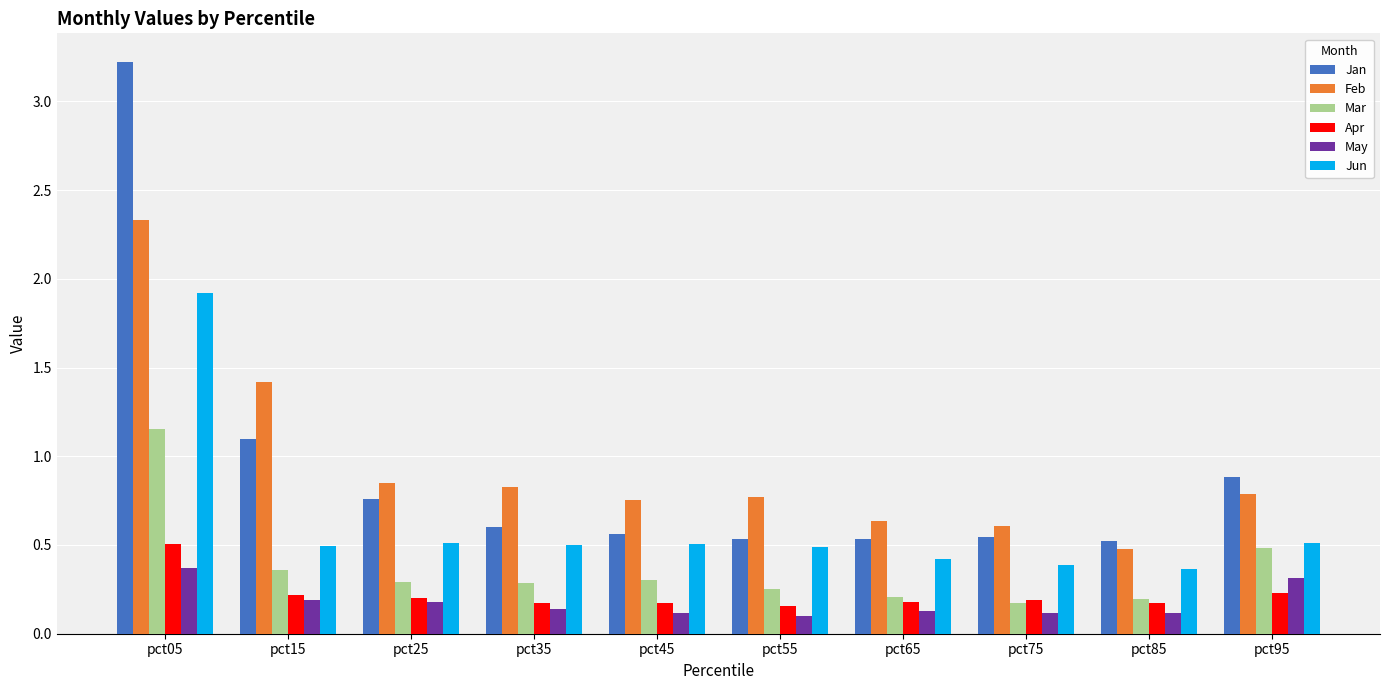

Is it true that Jan equals 0.6 at pct35?

True